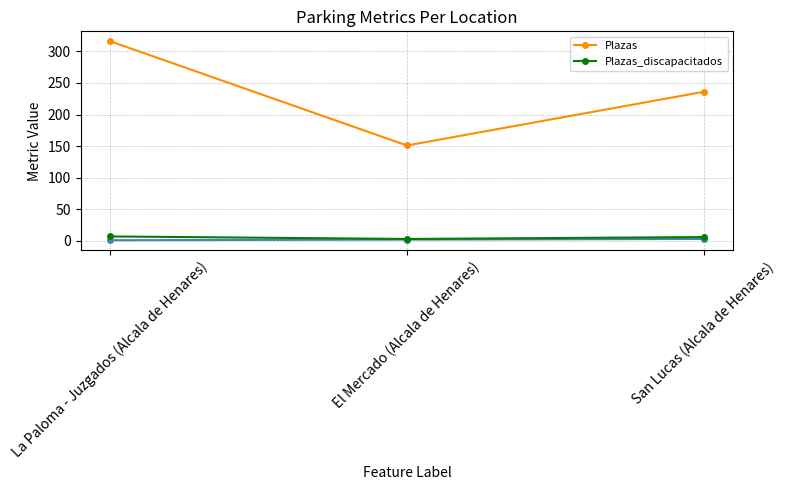

What is the maximum value shown in the chart?

316